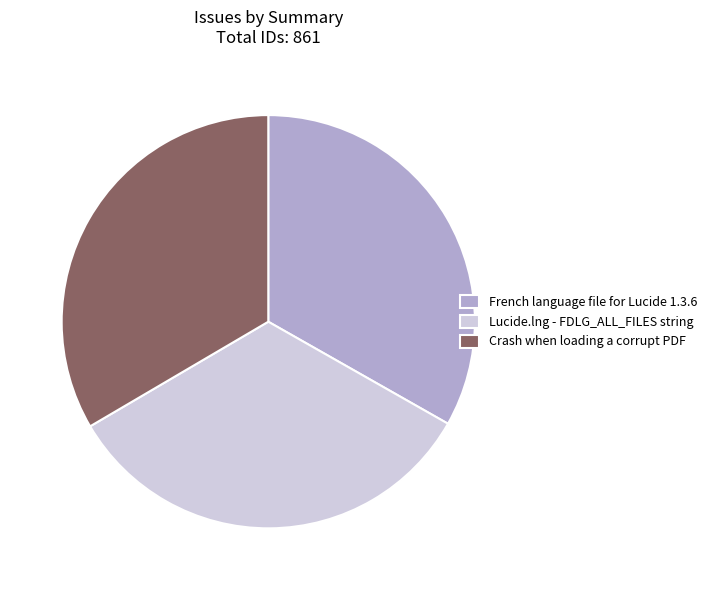

Is Crash when loading a corrupt PDF the majority of the pie?

No